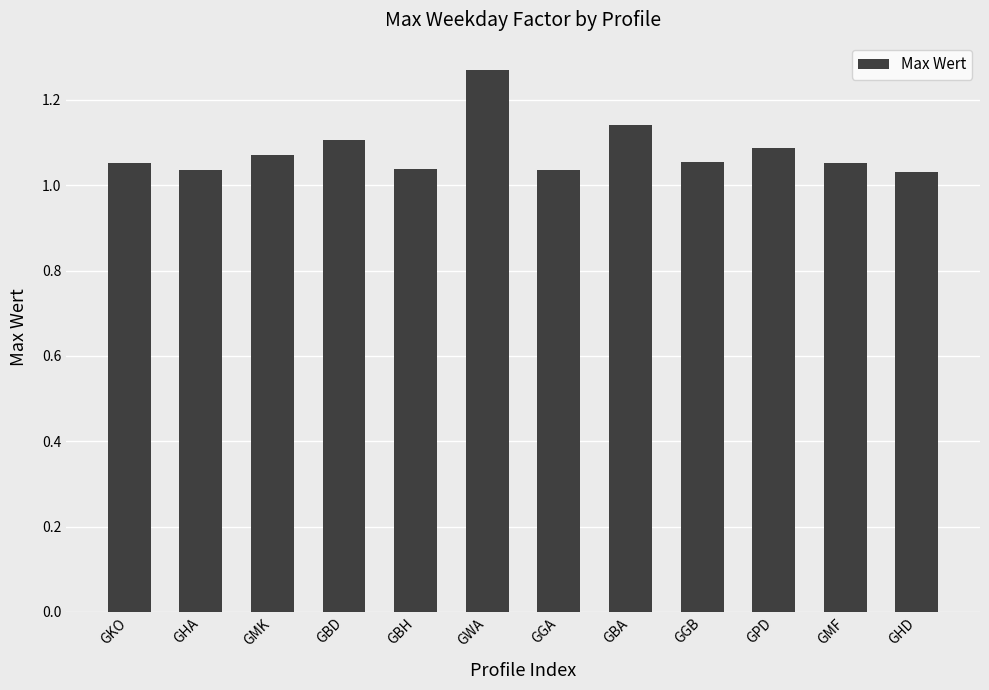

The value at GMK is 1.1. True or false?

True